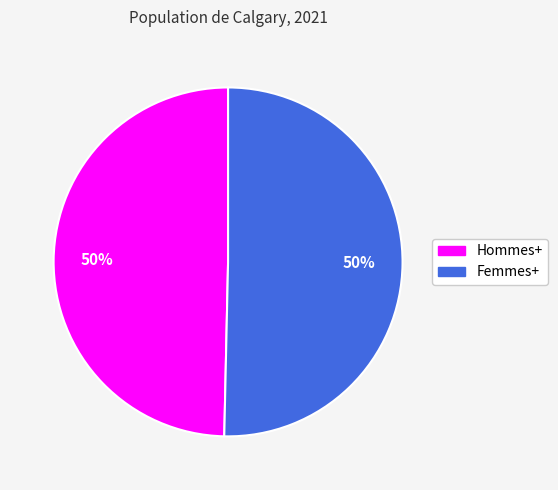

The Hommes+ slice represents 59% of the pie. True or false?

False